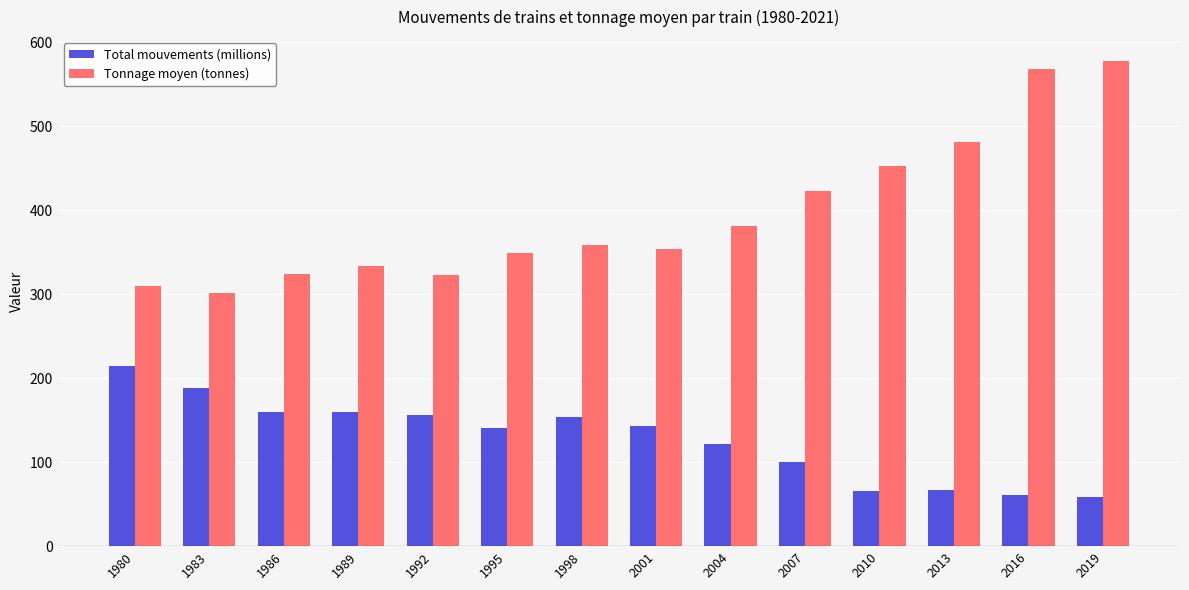

The Tonnage moyen (tonnes) series shows 349.7 at 1995. True or false?

True